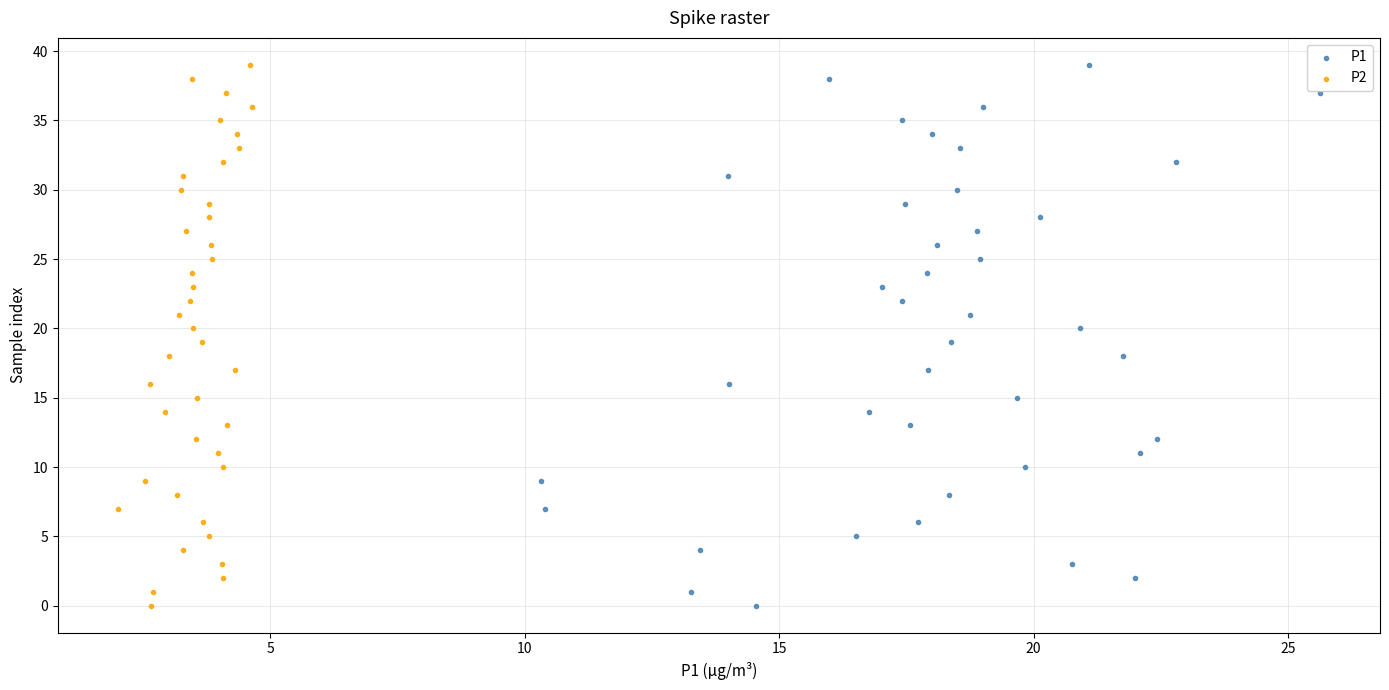

What are all the series names shown in the legend?

P1, P2